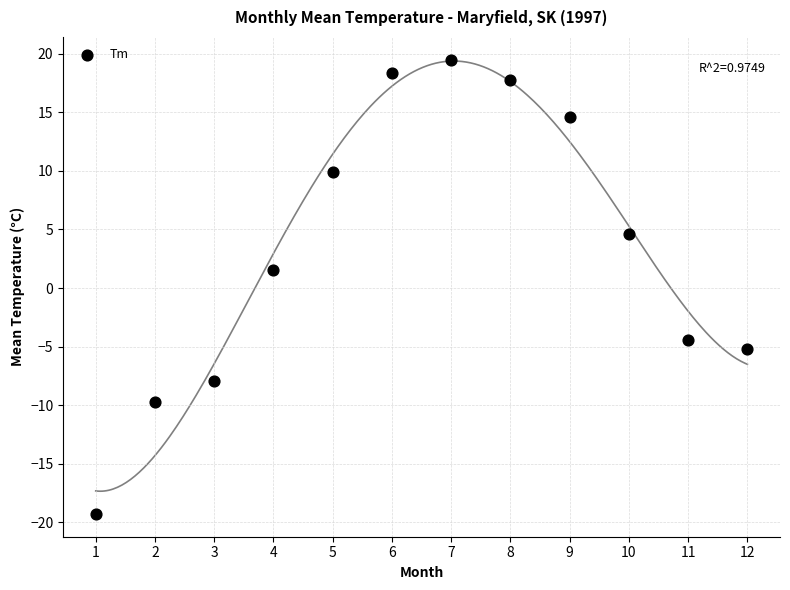

What Y value in the scatter plot is closest to 0?

1.5